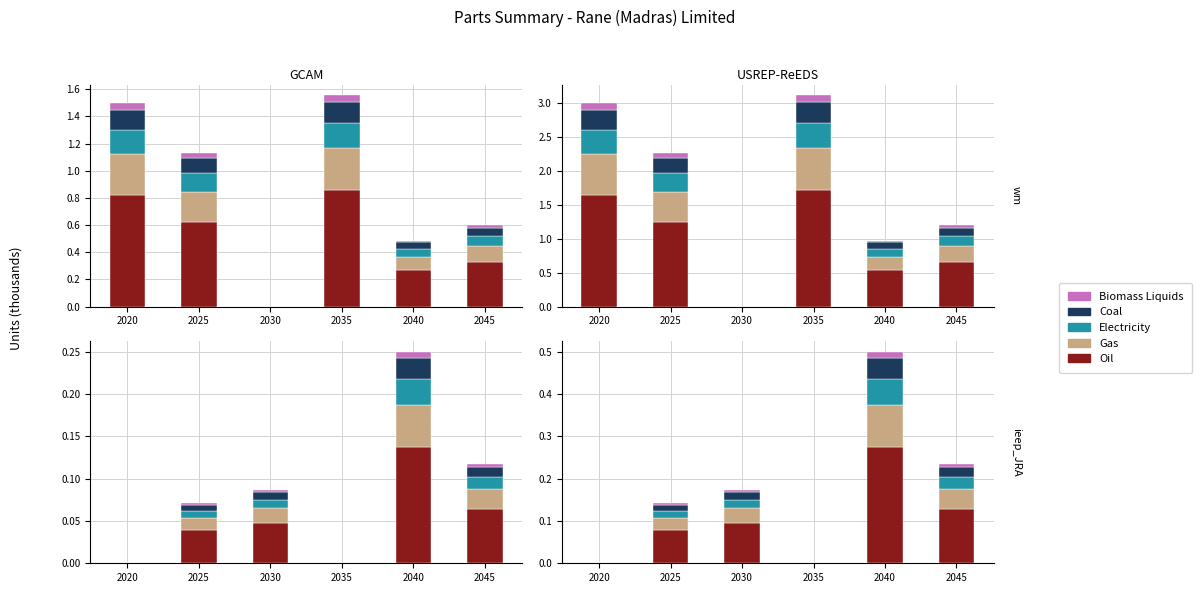

Is it true that Electricity equals 0.0 at 2030?

False